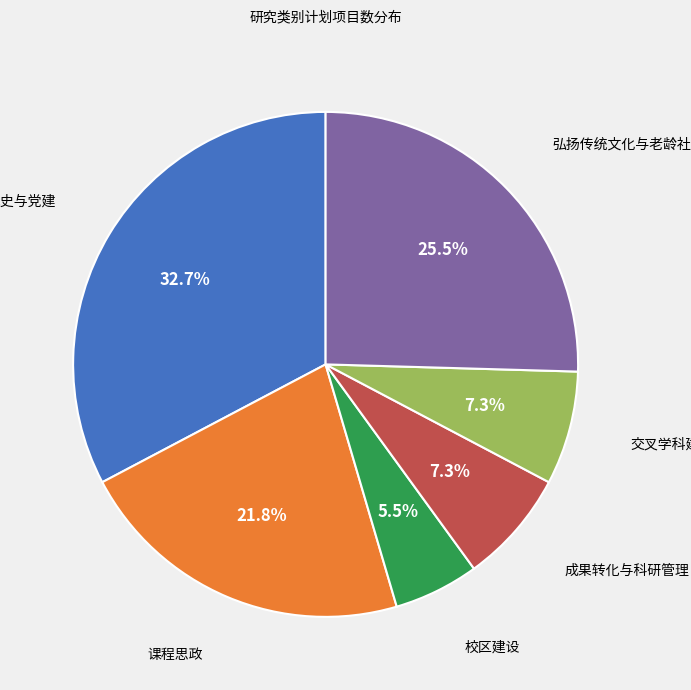

What percentage is the 交叉学科建设 slice, to the nearest percent?

7%